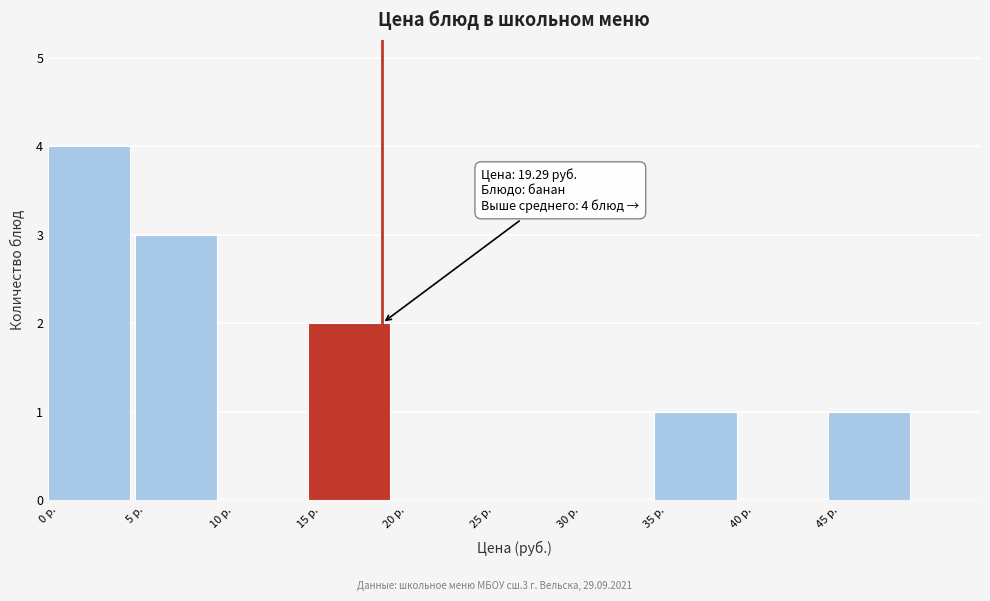

Over which range of the x-axis is the bar tallest?

0 to 5